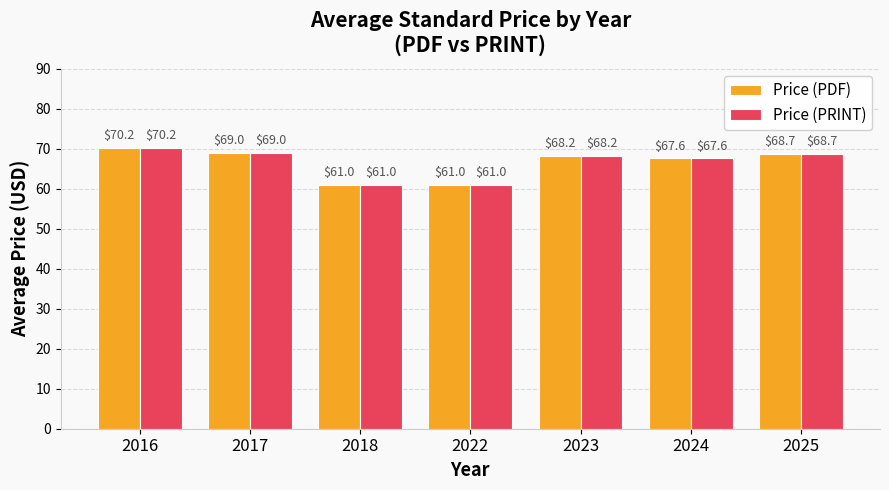

Is it true that Price (PDF) equals 110.5 at 2025?

False